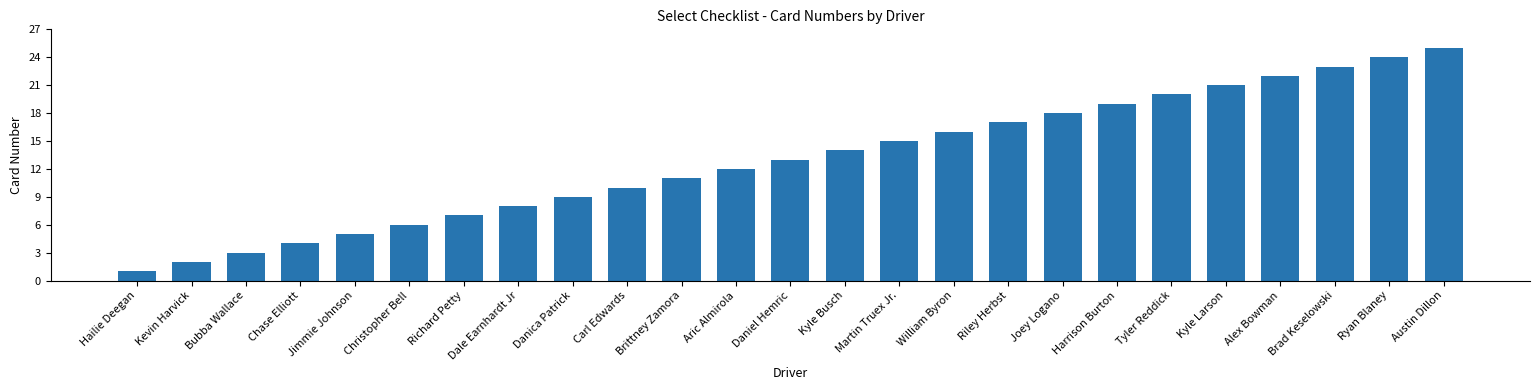

What is the difference between the maximum and second lowest values?

23